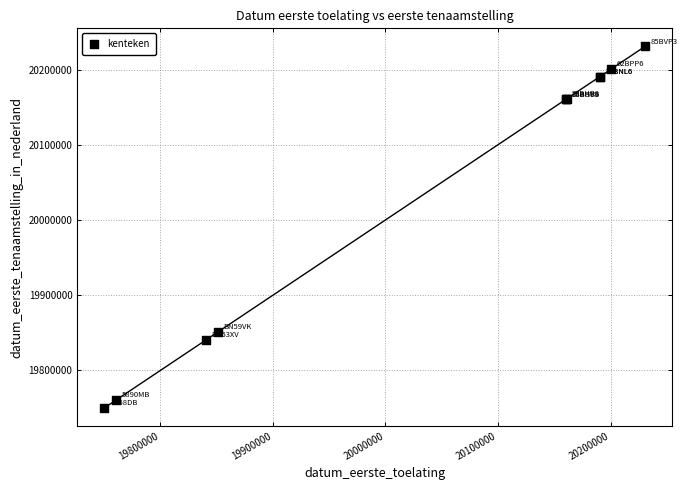

What Y value in the scatter plot is closest to 19990408?

19850919